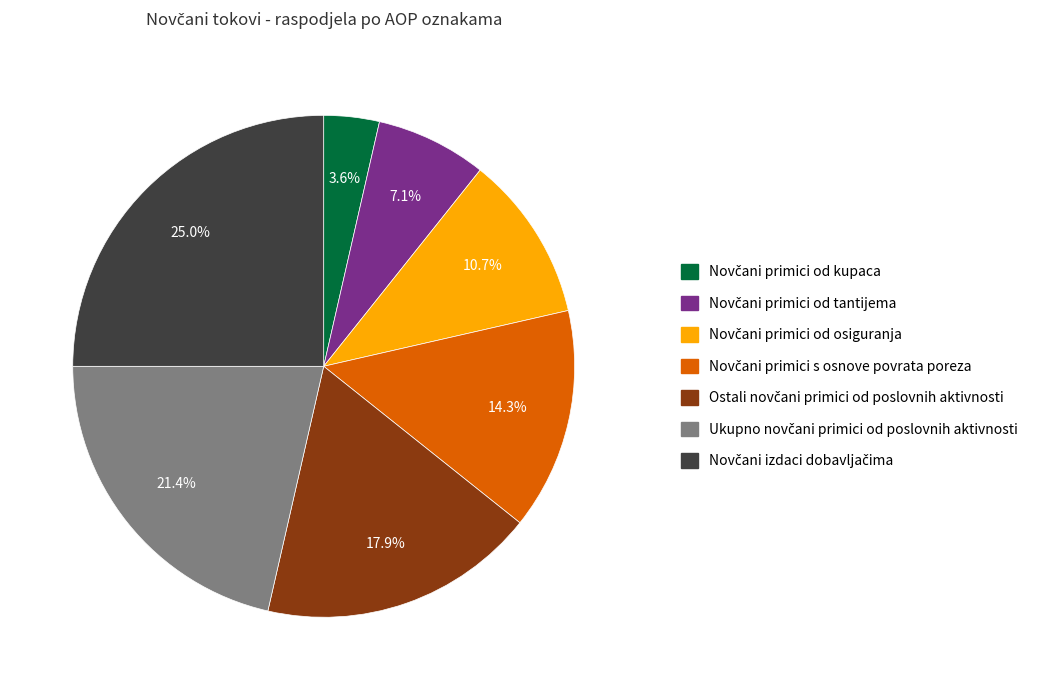

Is there a majority slice in this chart?

No